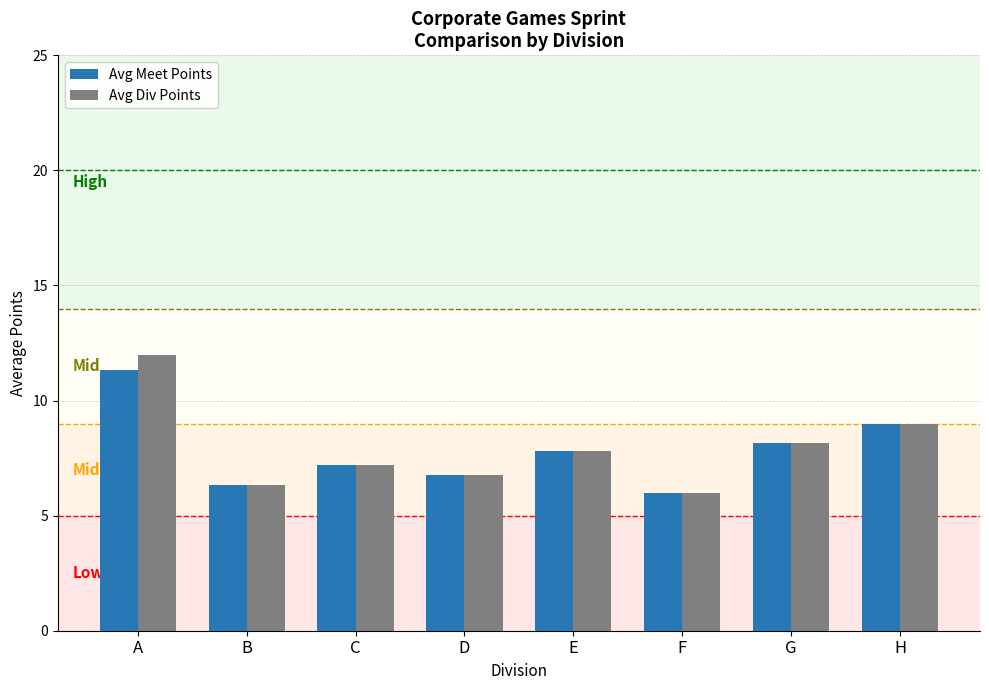

What value does the Avg Meet Points series have at H?

9.0